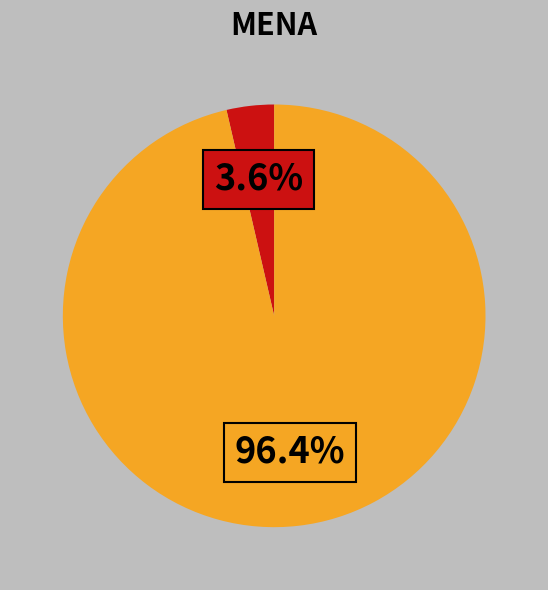

Is there a majority slice in this chart?

Yes